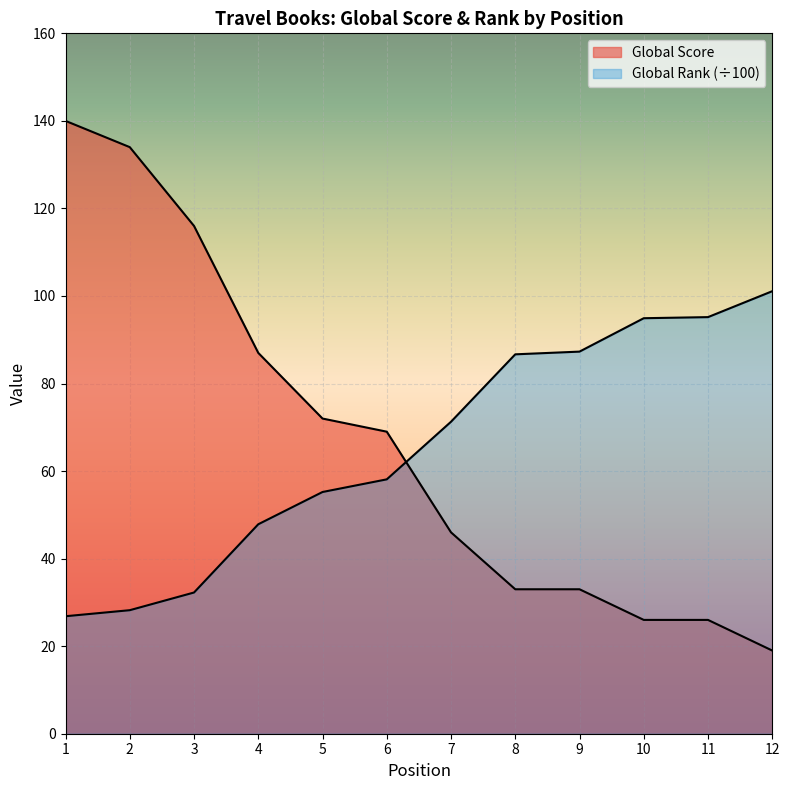

Read the Global Score value at 10.

26.0